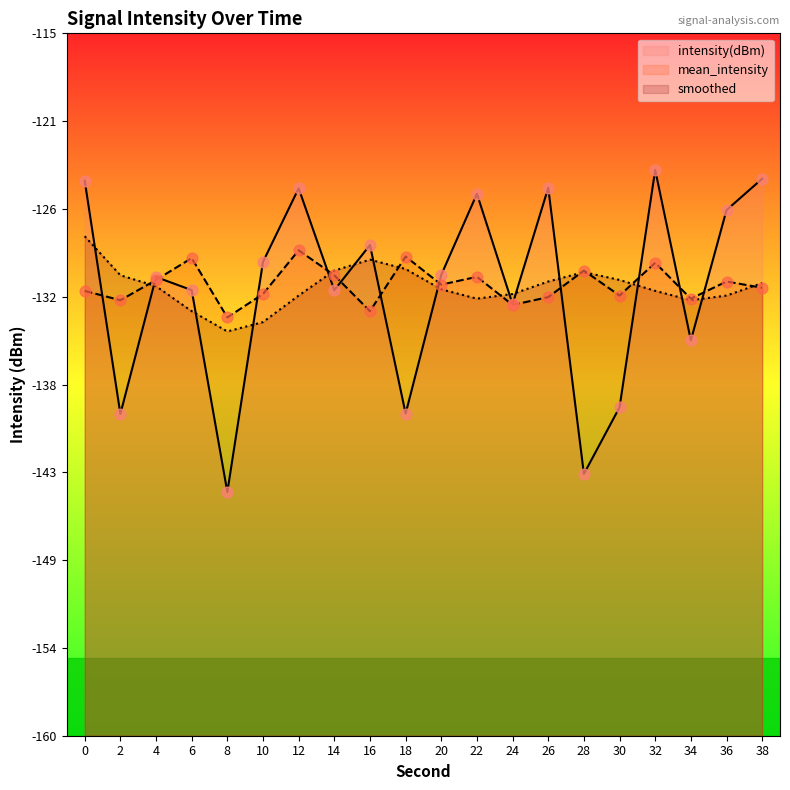

What are all the series names shown in the legend?

intensity(dBm), mean_intensity, smoothed